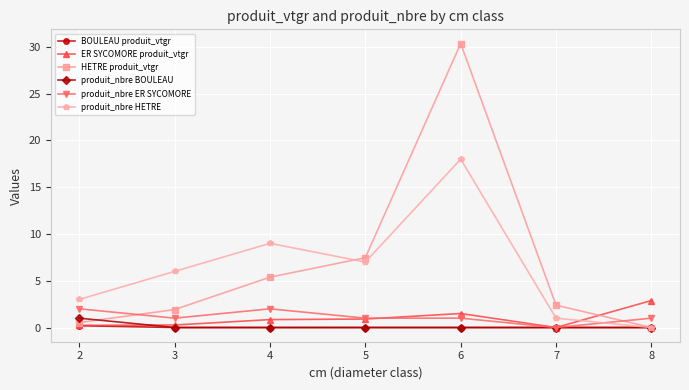

List the series in order of their peak value, highest first.

HETRE produit_vtgr, produit_nbre HETRE, ER SYCOMORE produit_vtgr, produit_nbre ER SYCOMORE, produit_nbre BOULEAU, BOULEAU produit_vtgr